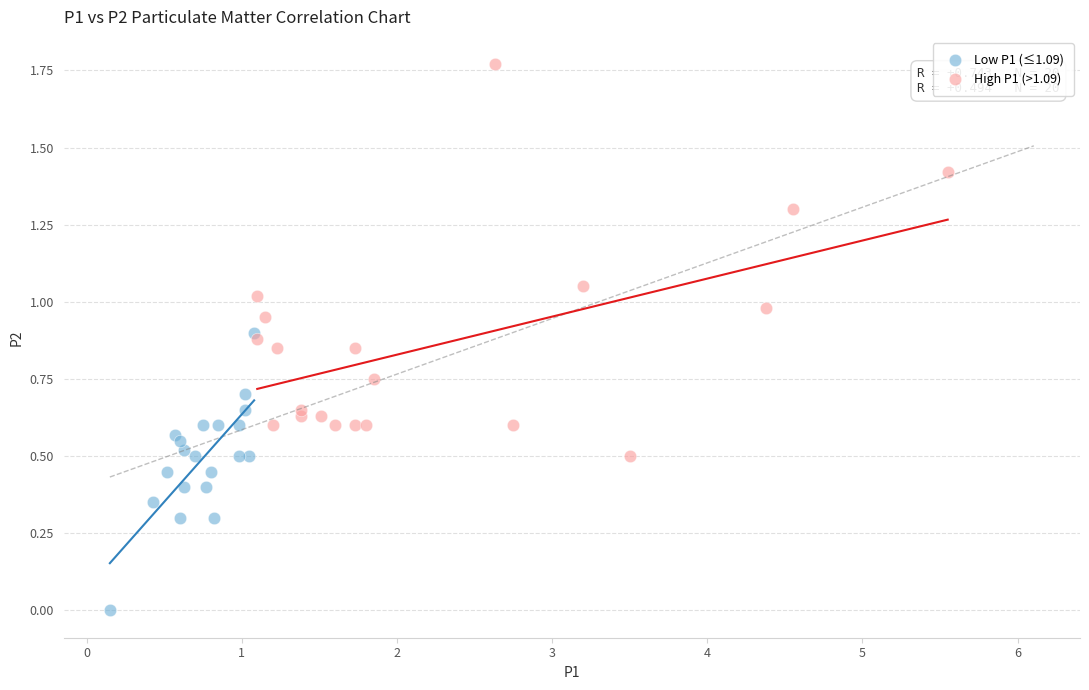

Which series contains the lowest Y value?

Low P1 (≤1.09)